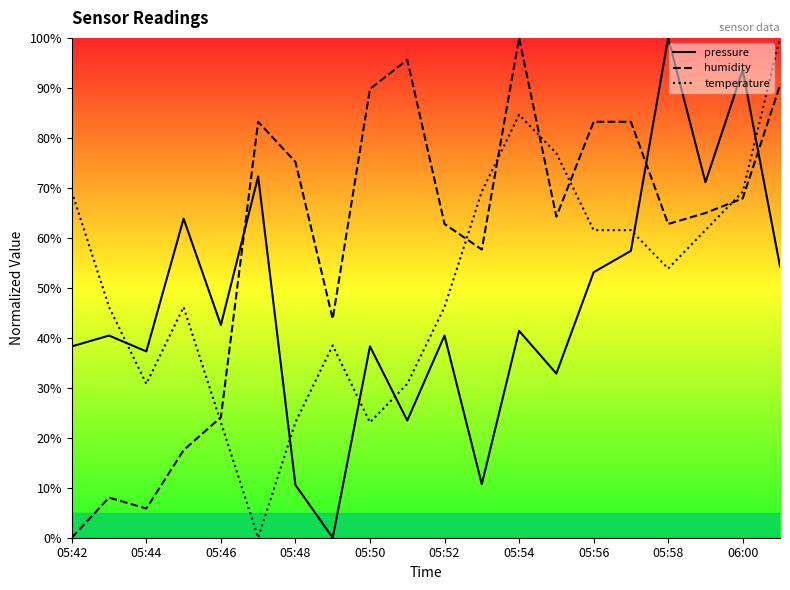

What is the difference between the maximum and minimum values in the pressure series?

100.0